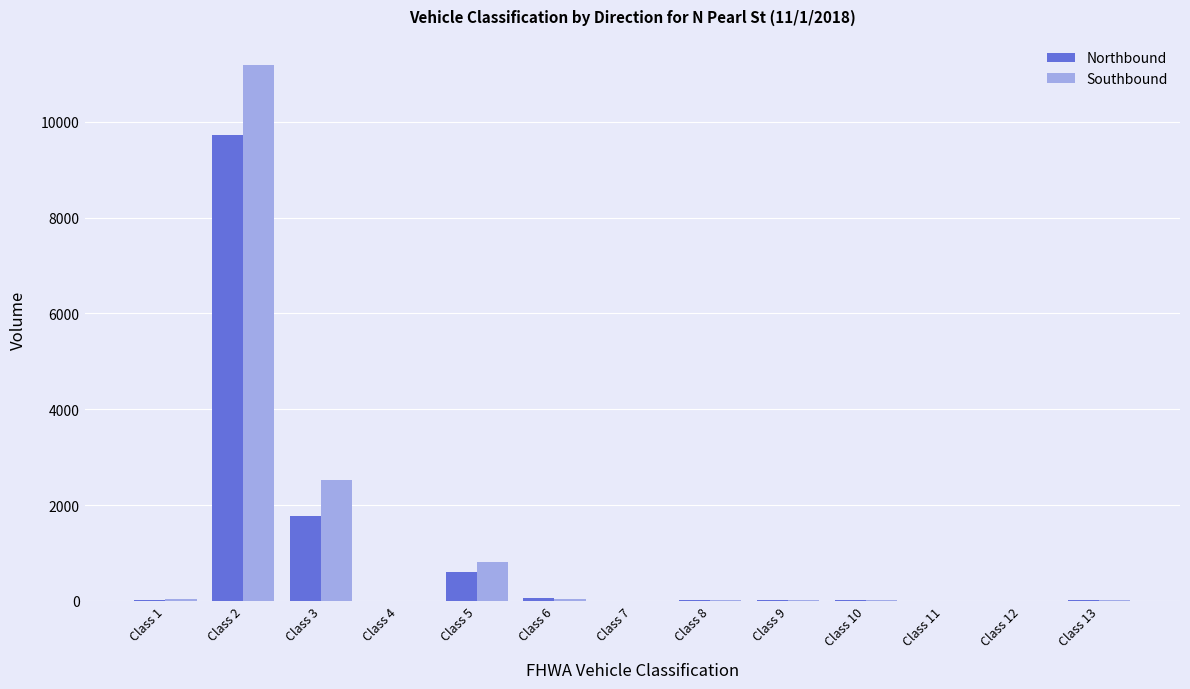

How many series are shown in this chart?

2